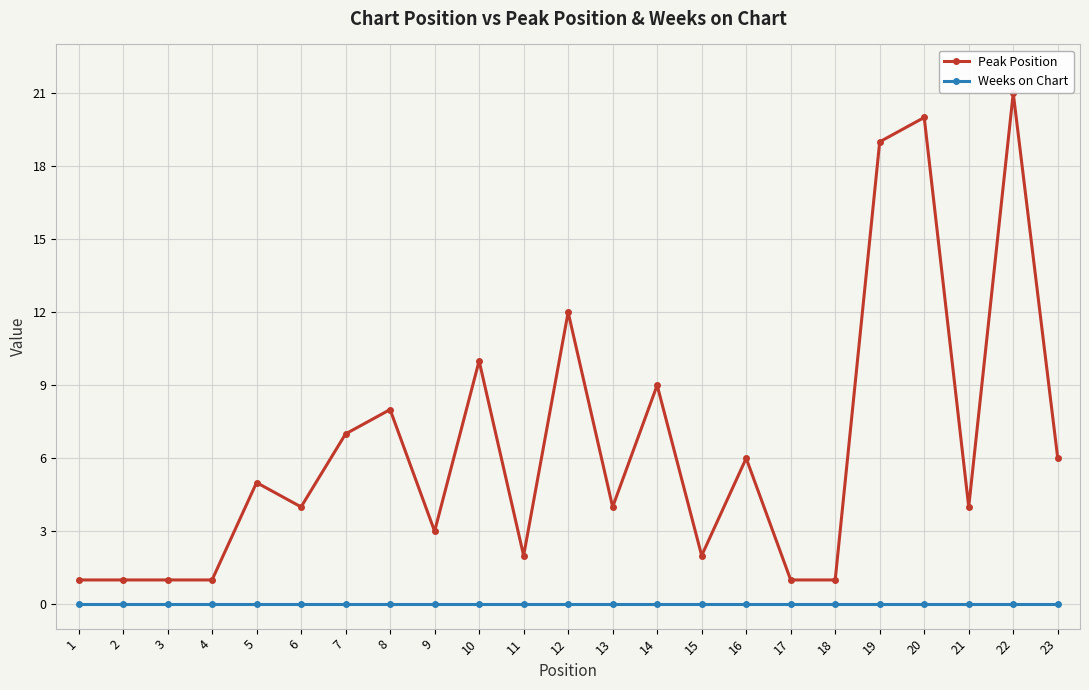

What value does the Peak Position series have at 10, to the nearest 5?

10